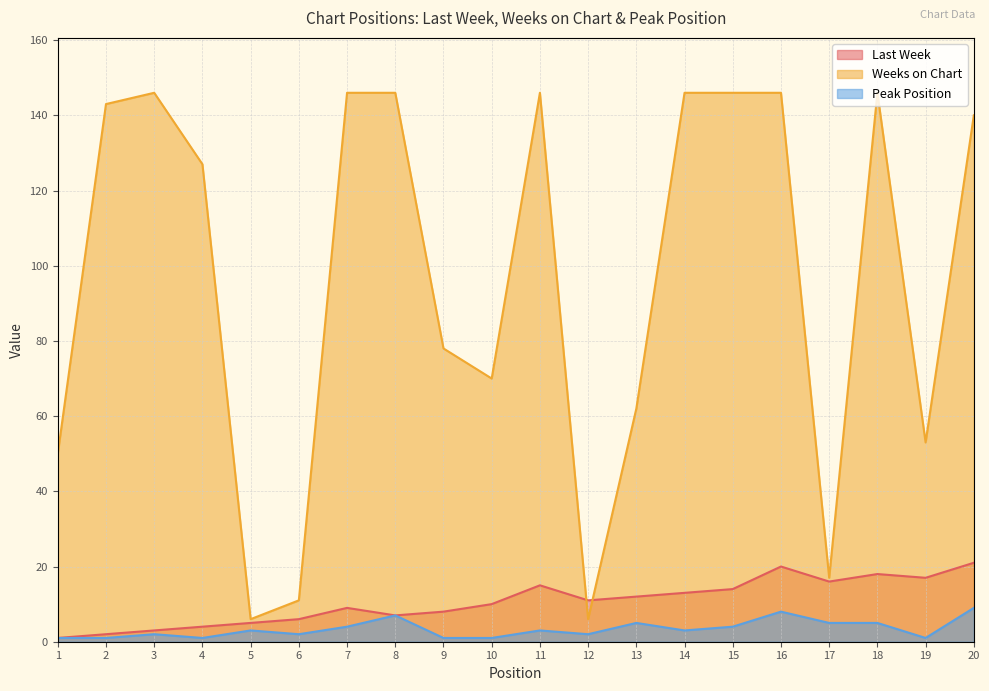

What is the difference between the Last Week values at 8 and 7?

2